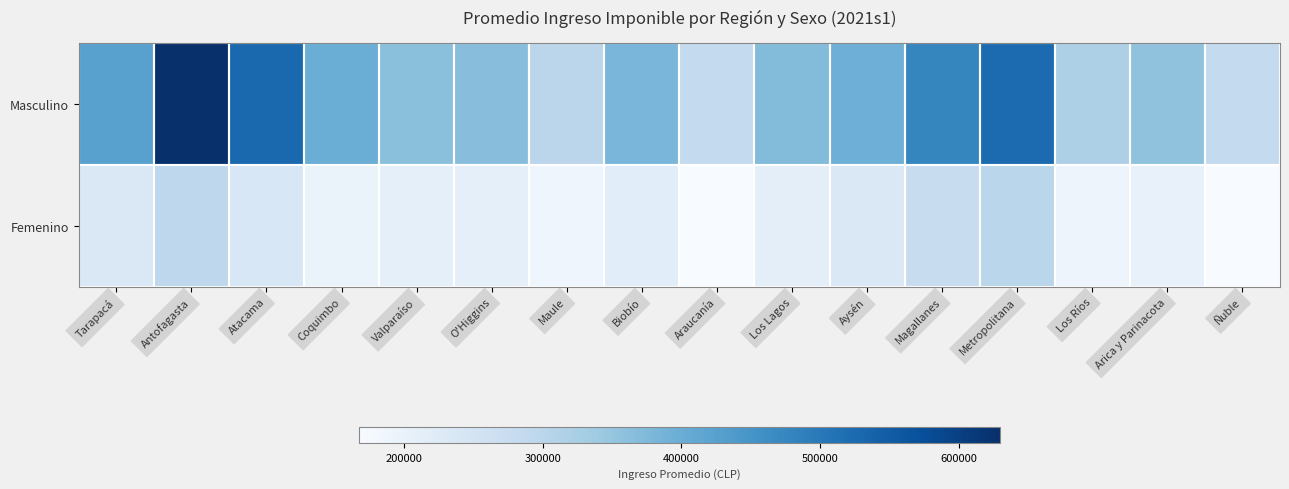

At how many categories does at least one series exceed 618358?

1